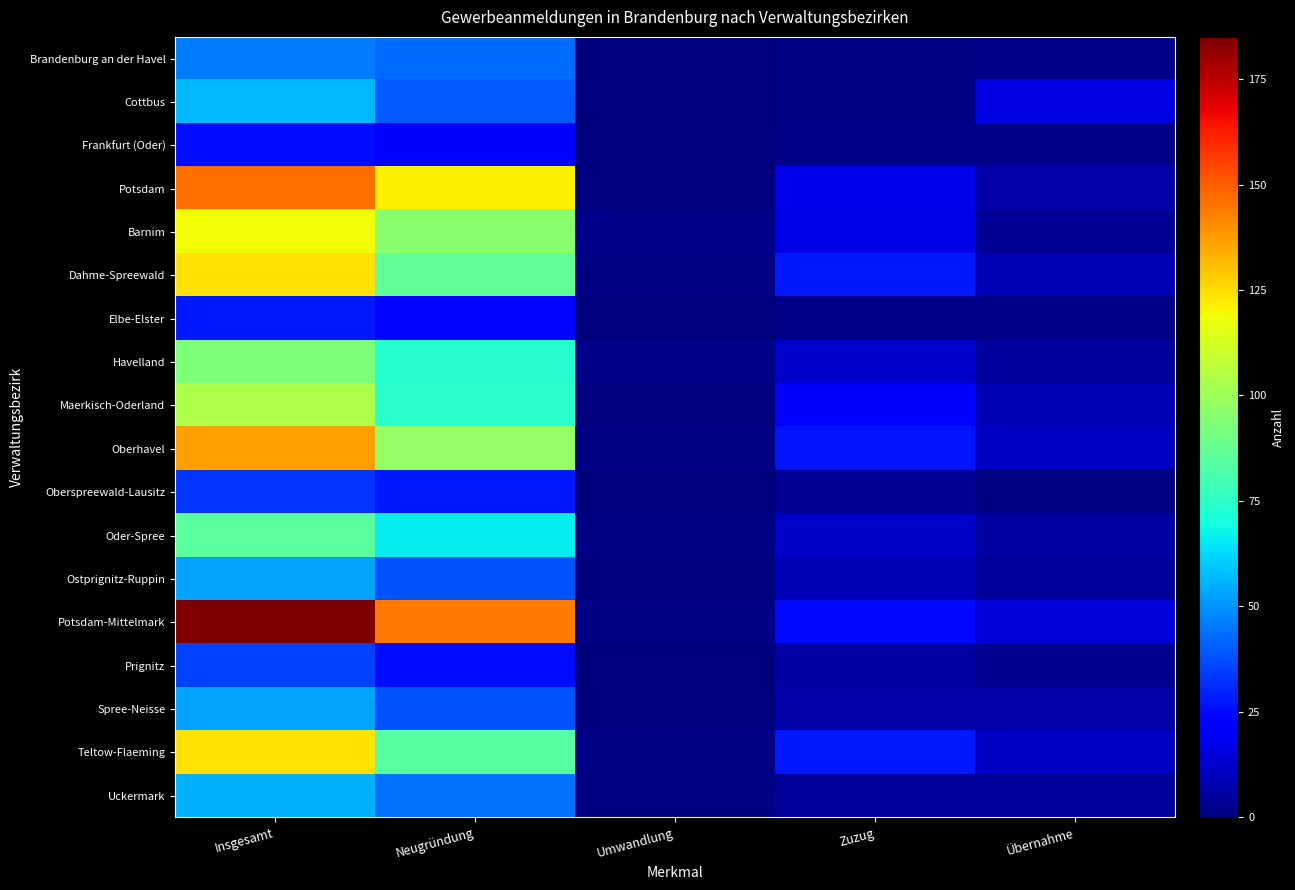

List the series in order of their peak value, lowest first.

Frankfurt (Oder), Elbe-Elster, Oberspreewald-Lausitz, Prignitz, Brandenburg an der Havel, Ostprignitz-Ruppin, Spree-Neisse, Uckermark, Cottbus, Oder-Spree, Havelland, Maerkisch-Oderland, Barnim, Dahme-Spreewald, Teltow-Flaeming, Oberhavel, Potsdam, Potsdam-Mittelmark